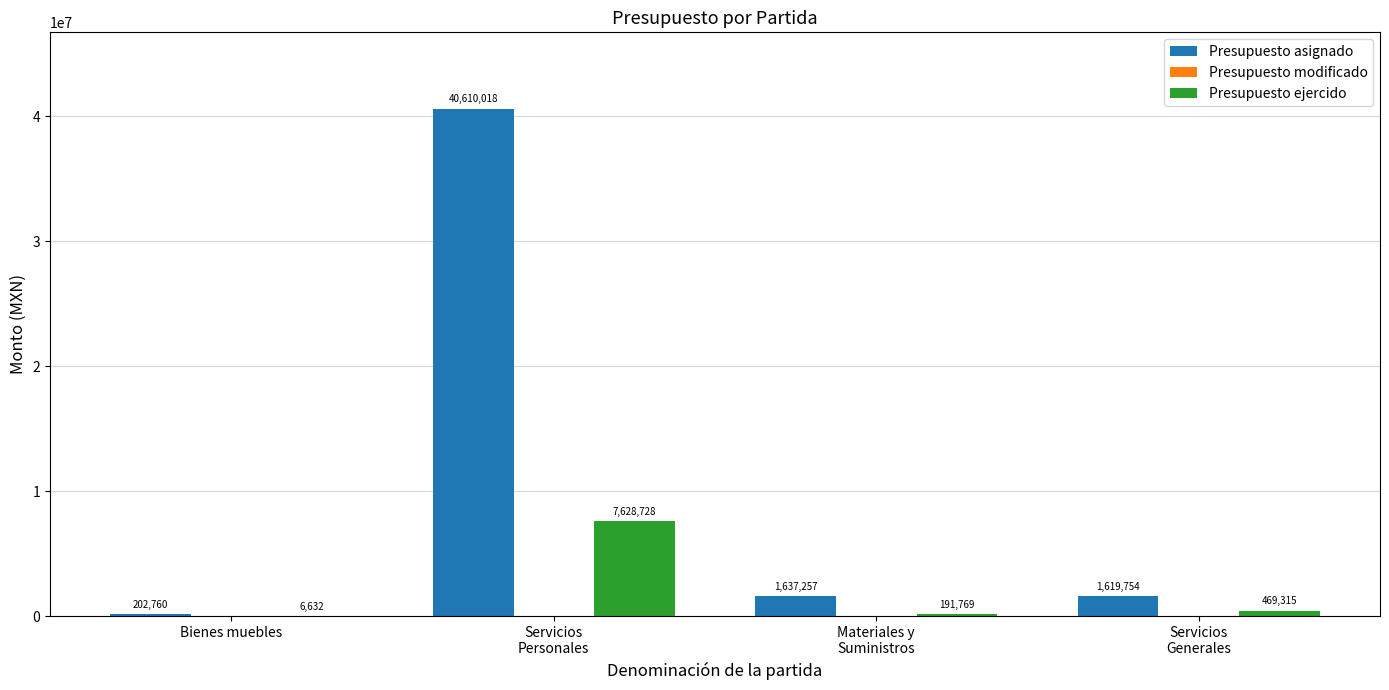

What is the greatest value displayed?

40610018.0